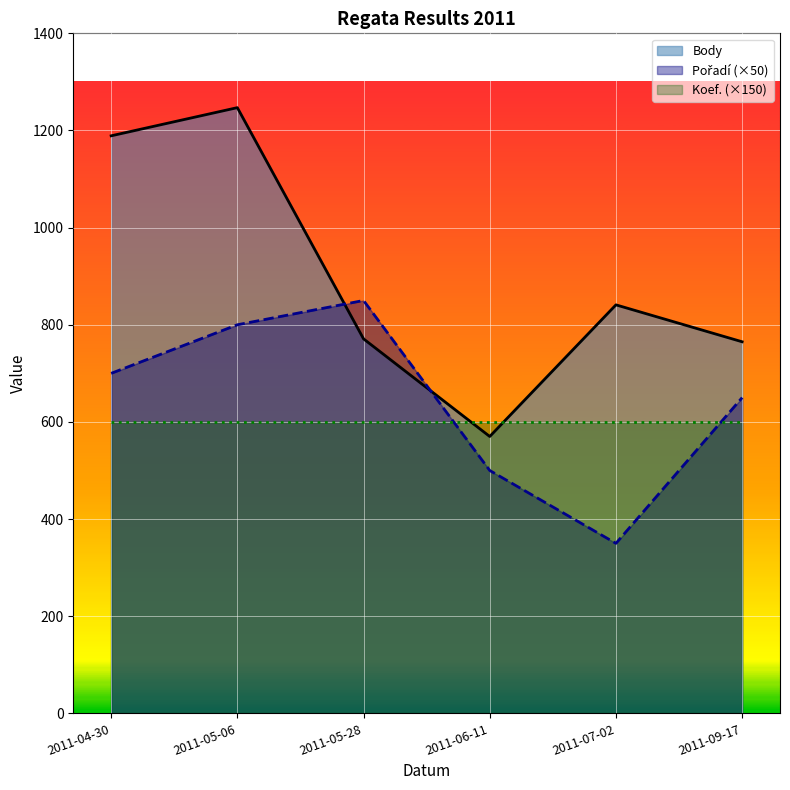

Which category has the lowest value across all series?

2011-07-02